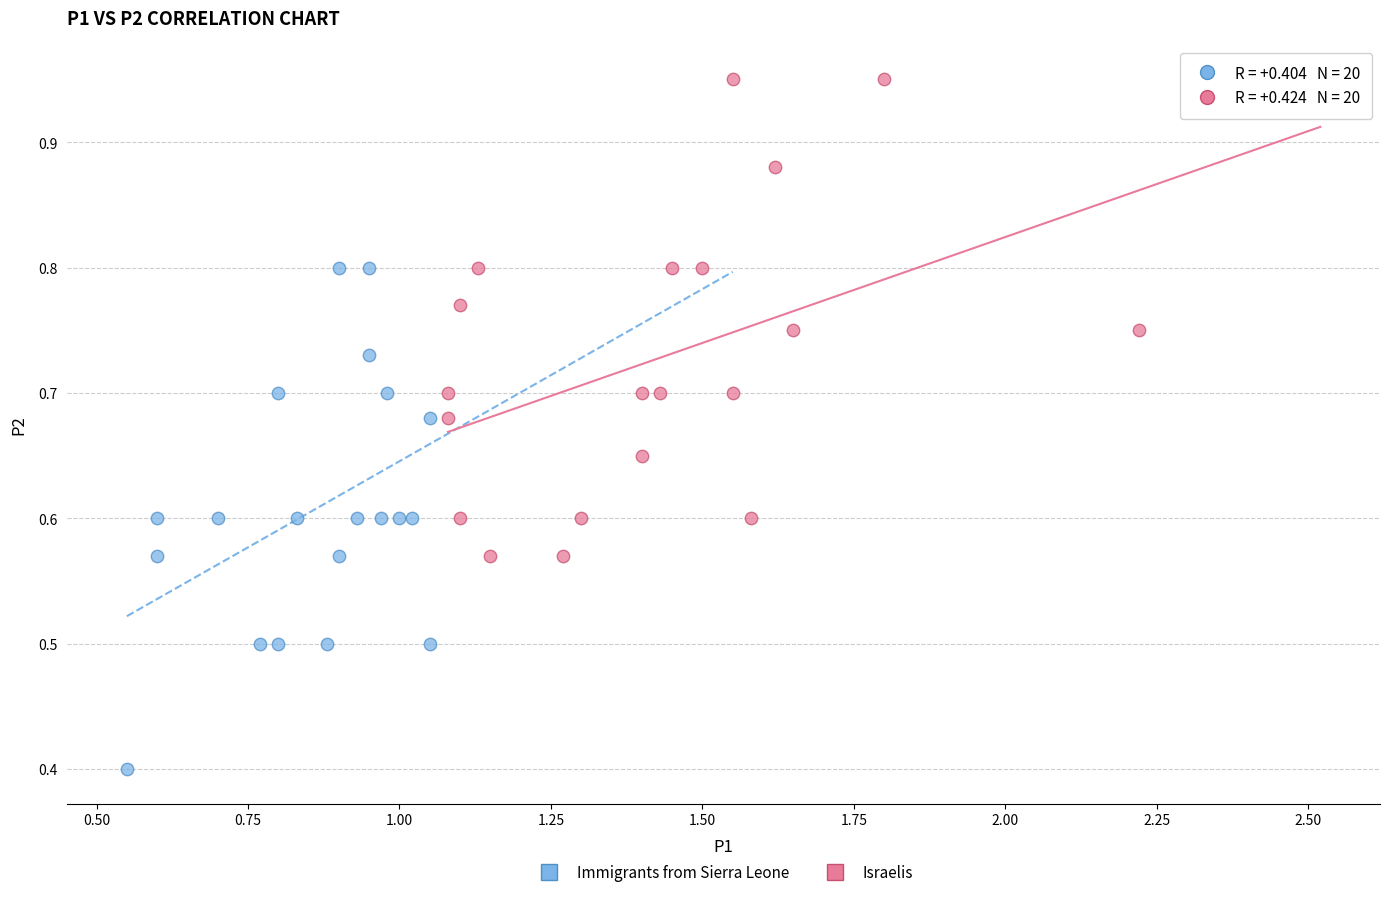

Which series reaches the minimum Y coordinate?

Immigrants from Sierra Leone